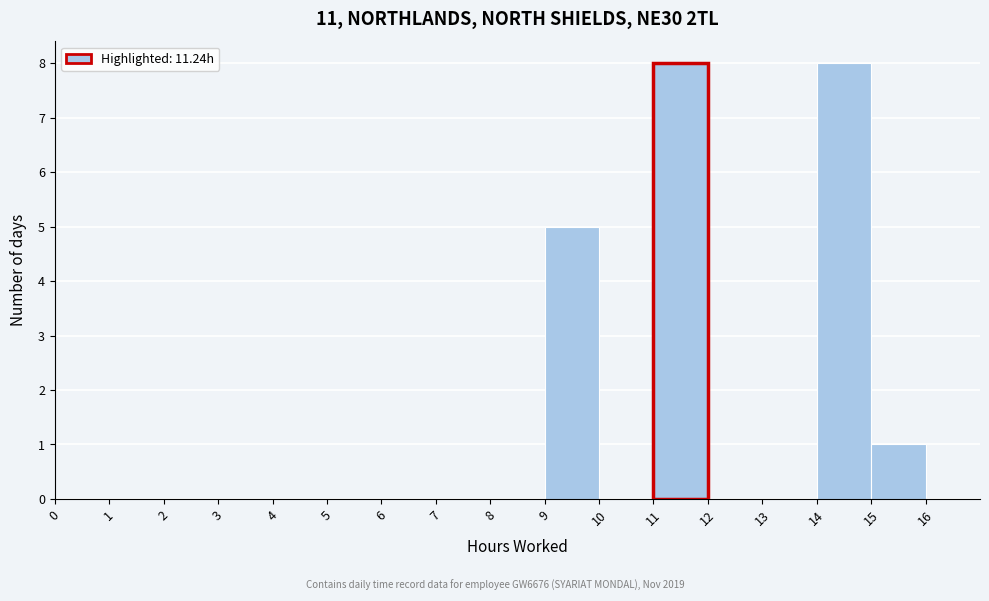

Reading left to right, transcribe this chart: for each bar, give the range it covers on the x-axis and its height. The values are not printed on the chart, so give them approximately, as read against the axis.

0 to 1: 0
1 to 2: 0
2 to 3: 0
3 to 4: 0
4 to 5: 0
5 to 6: 0
6 to 7: 0
7 to 8: 0
8 to 9: 0
9 to 10: 5
10 to 11: 0
11 to 12: 8
12 to 13: 0
13 to 14: 0
14 to 15: 8
15 to 16: 1